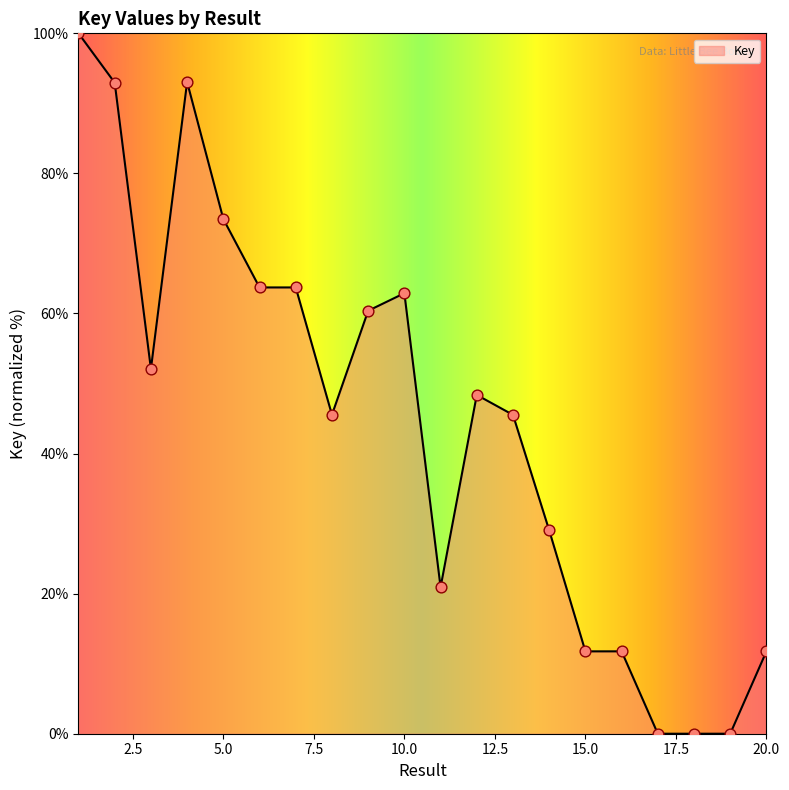

What is the difference between the maximum and minimum values?

100.0